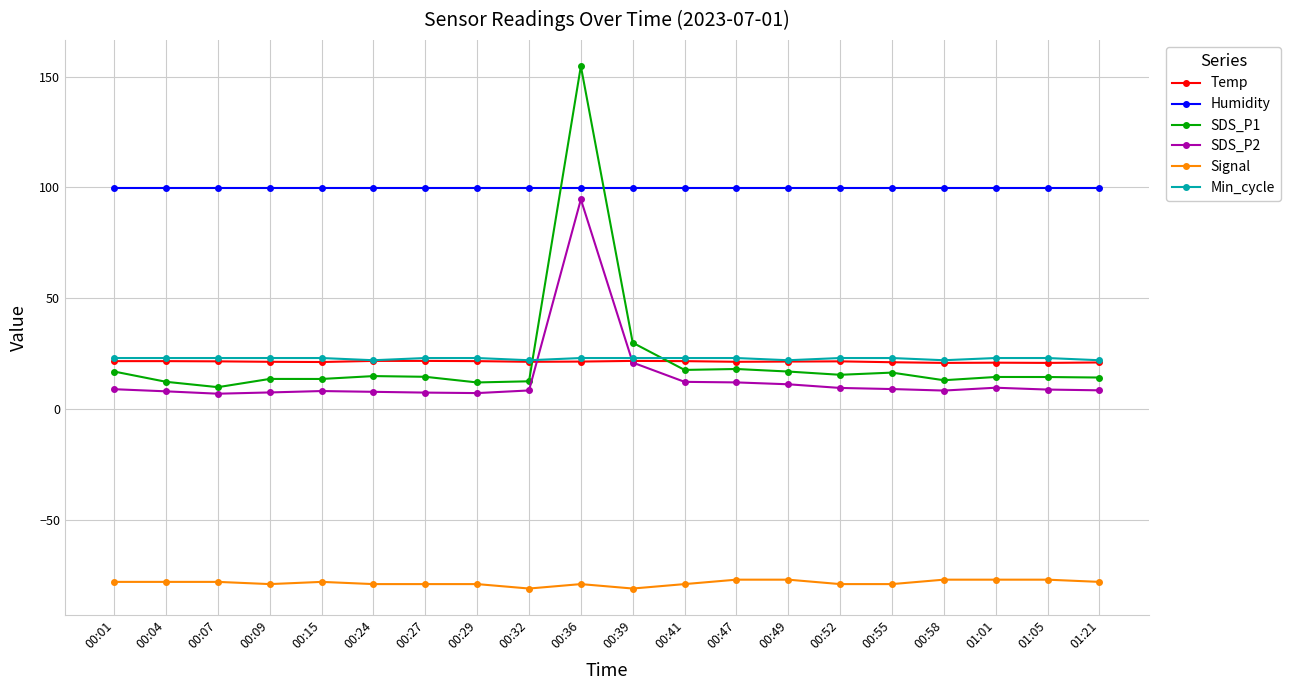

True or false: Humidity and Temp cross at least once.

False